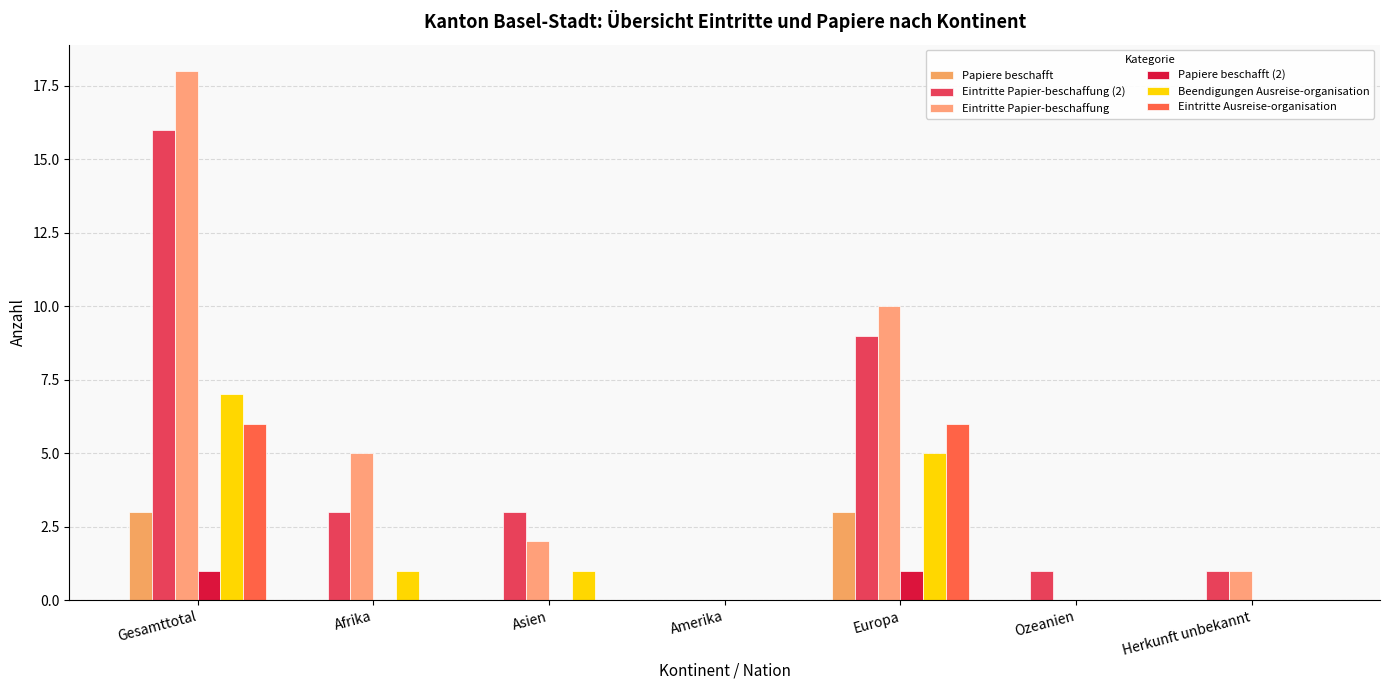

How many groups of bars are there?

7